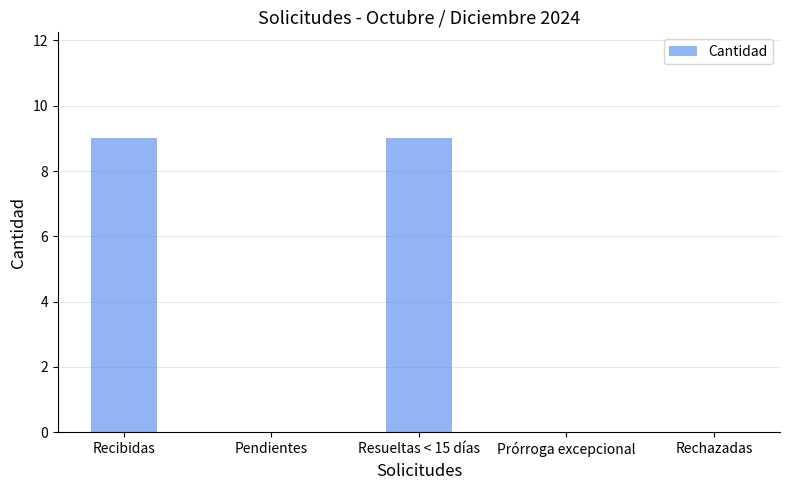

Between Resueltas < 15 días and Prórroga excepcional, which is larger?

Resueltas < 15 días